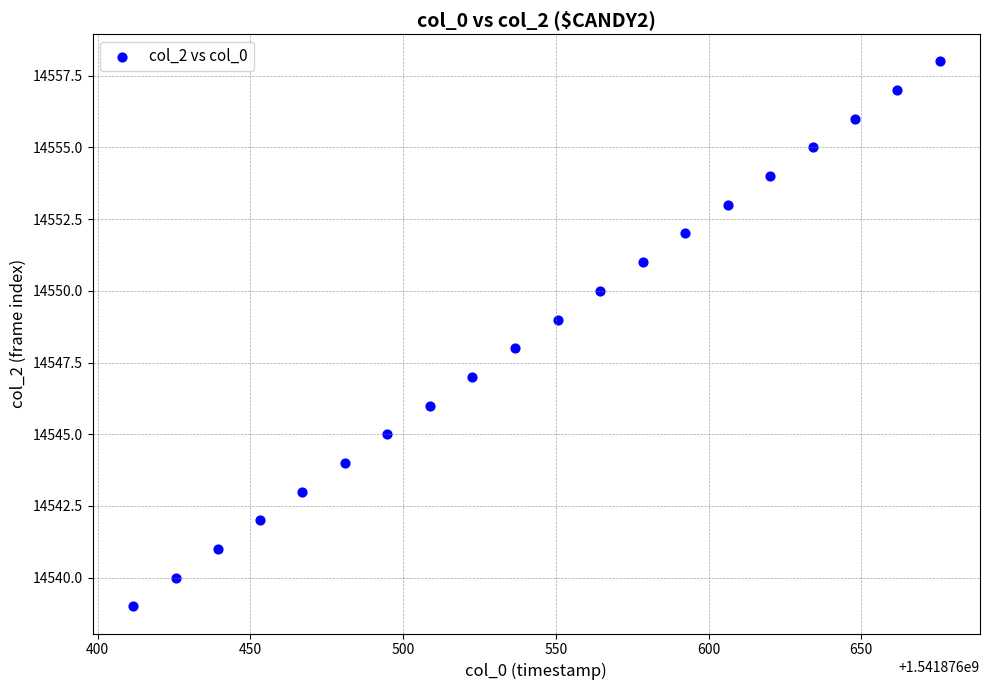

What is the range of Y values (max minus min)?

19